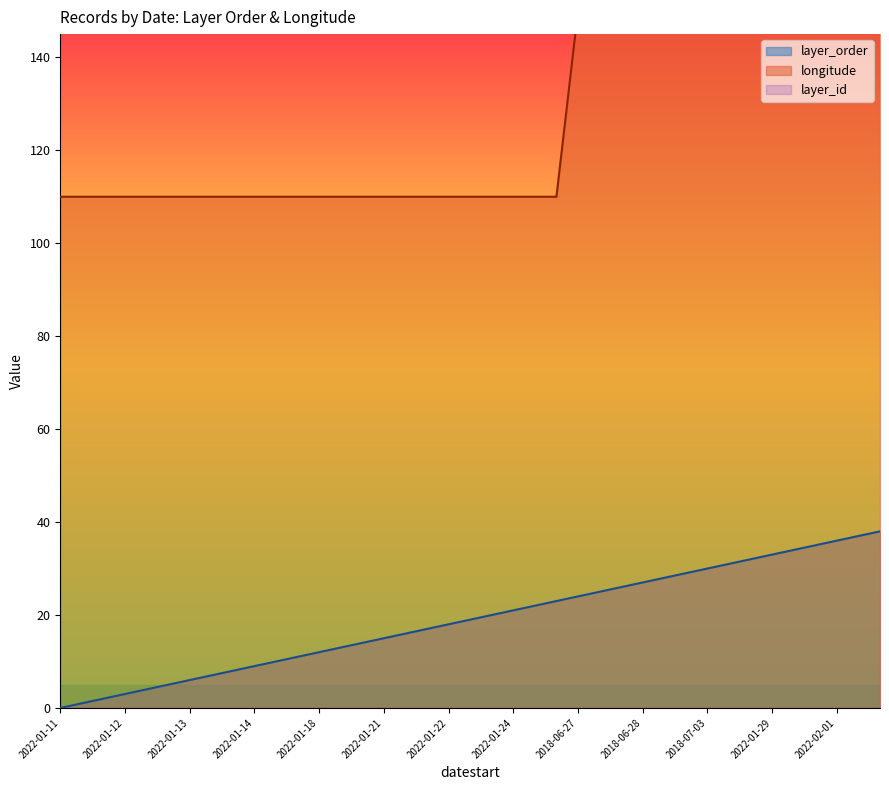

The value of layer_order at 2022-01-12 is 3. True or false?

True